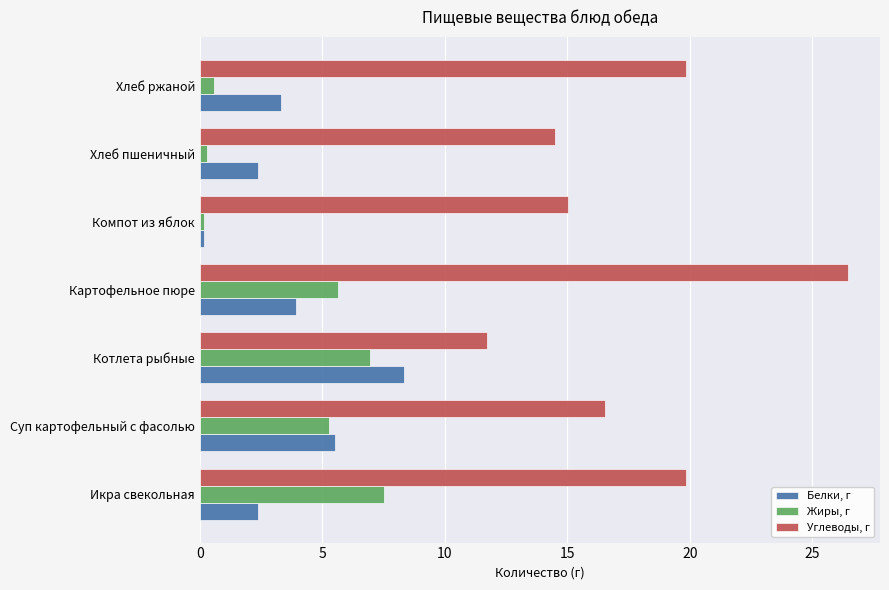

Read the Жиры, г value at Суп картофельный с фасолью.

5.3